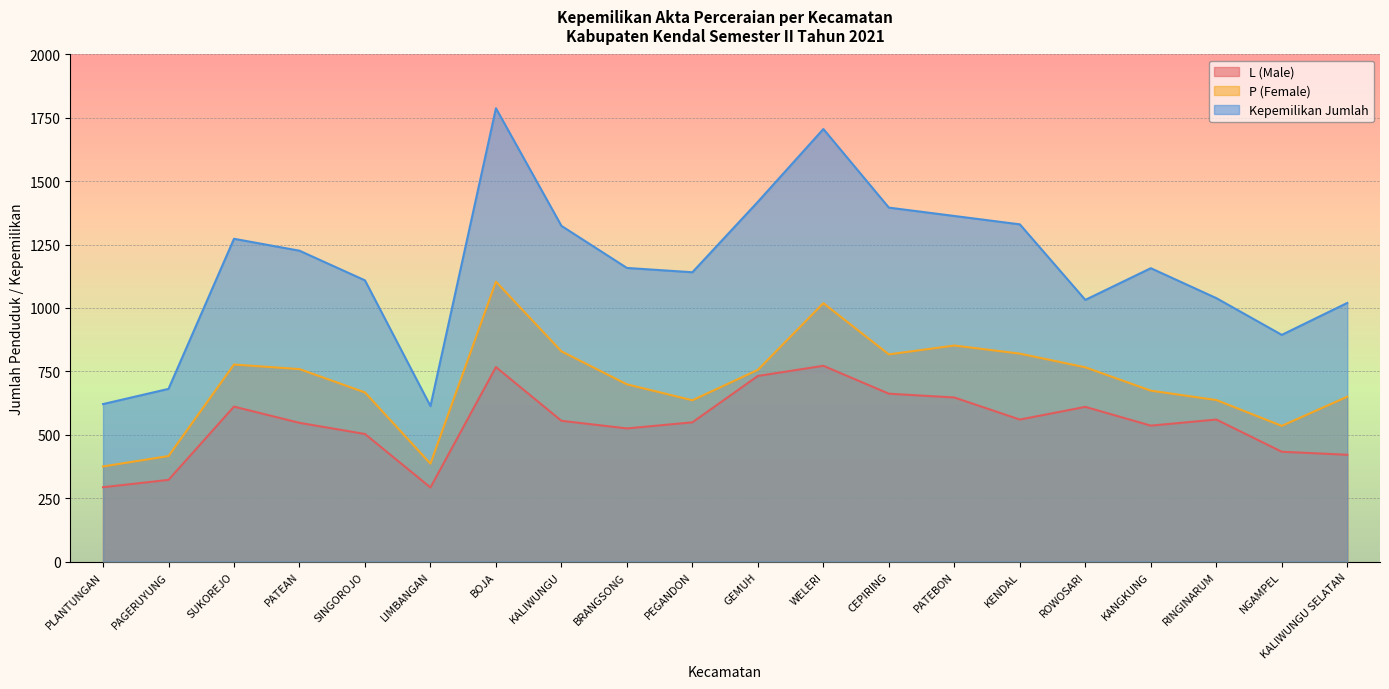

True or false: L (Male) has a value of 1026 at PATEBON.

False